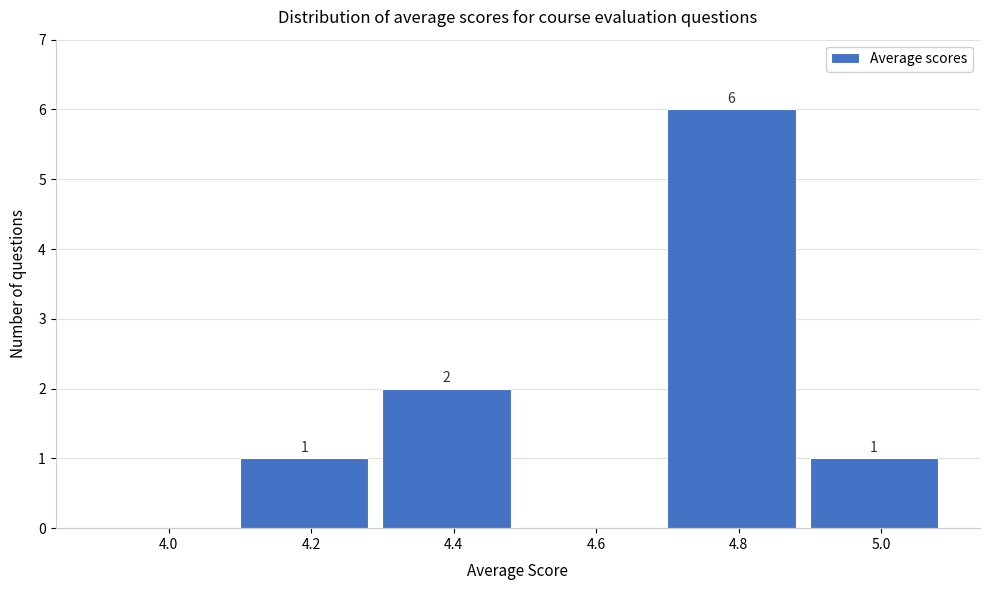

Reading right to left, what are all the values shown in this chart?

5.0=1	4.8=6	4.6=0	4.4=2	4.2=1	4.0=0